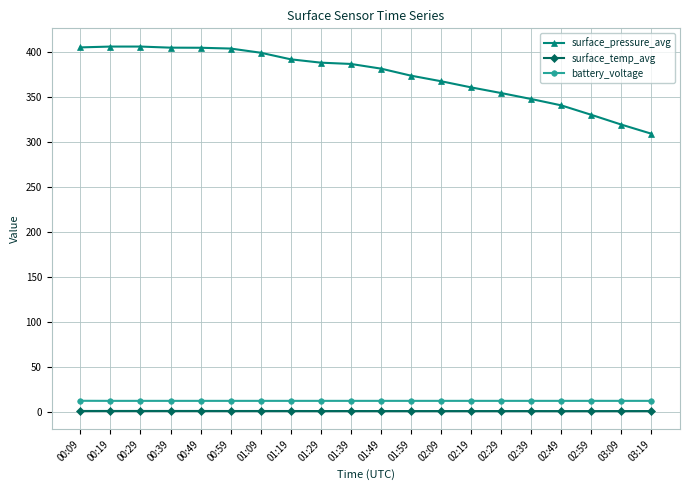

True or false: battery_voltage and surface_pressure_avg cross at least once.

False